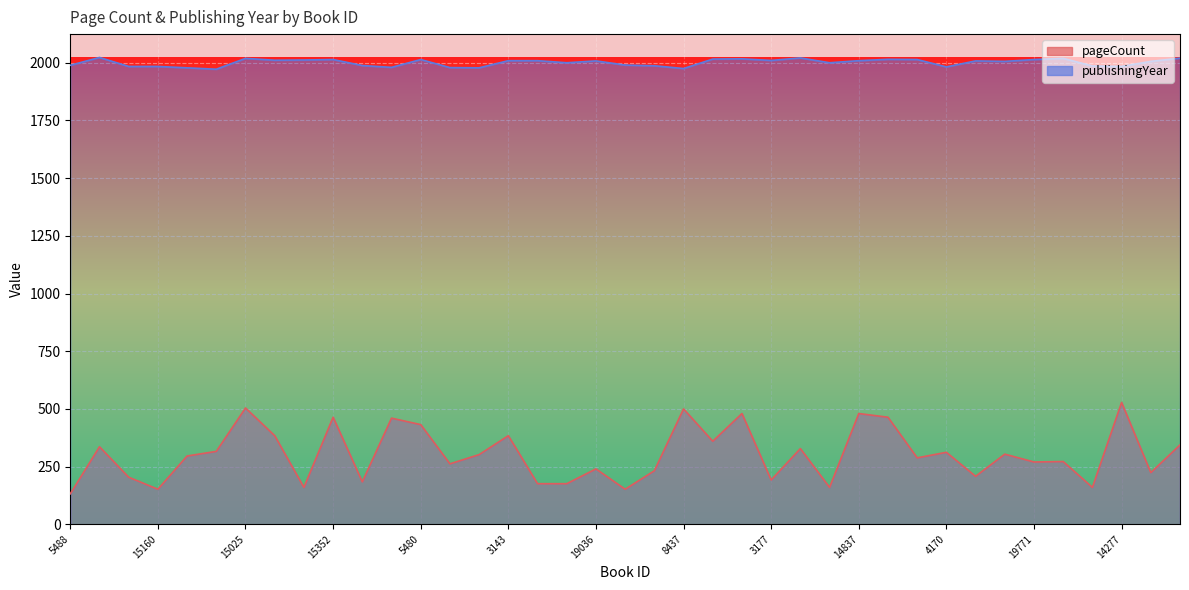

Which category has the lowest value in the pageCount series?

5488